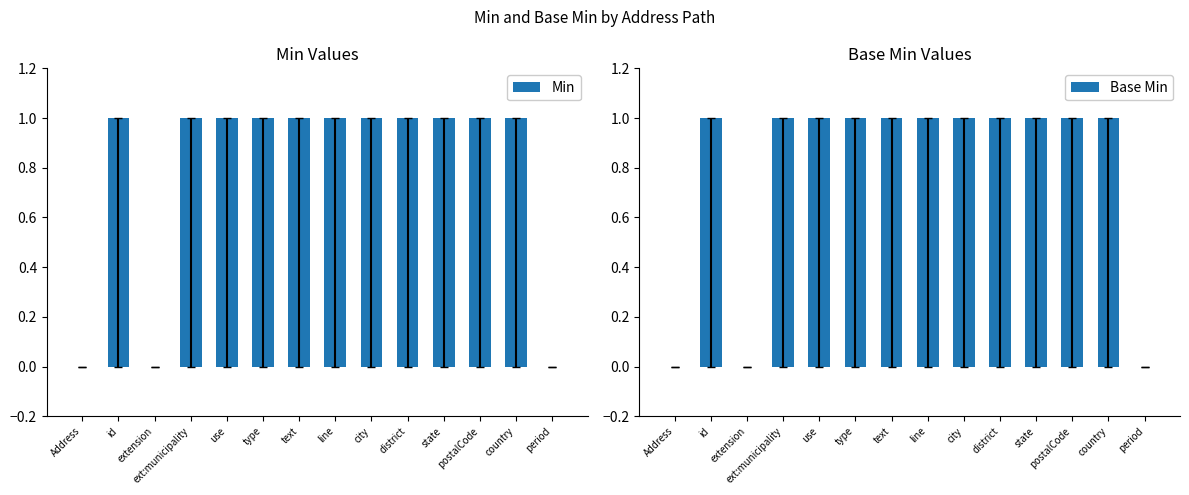

At which label does Min reach its minimum?

Address